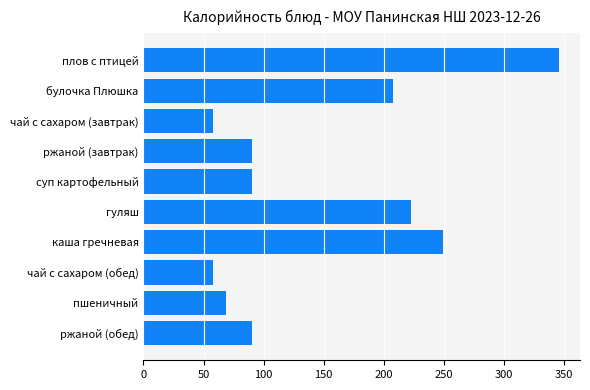

What is the ratio of the value at суп картофельный to the value at каша гречневая?

0.4